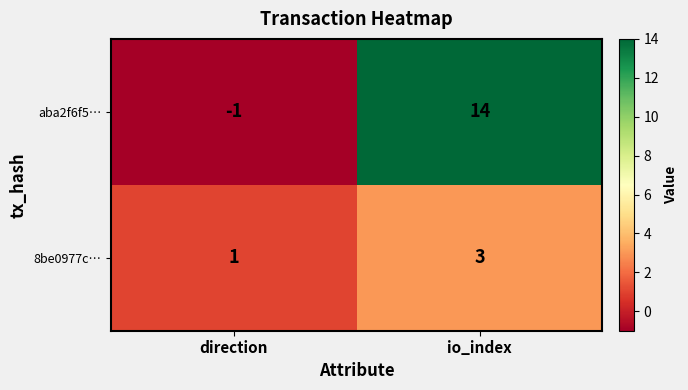

What is the highest value of the 8be0977c… series?

3